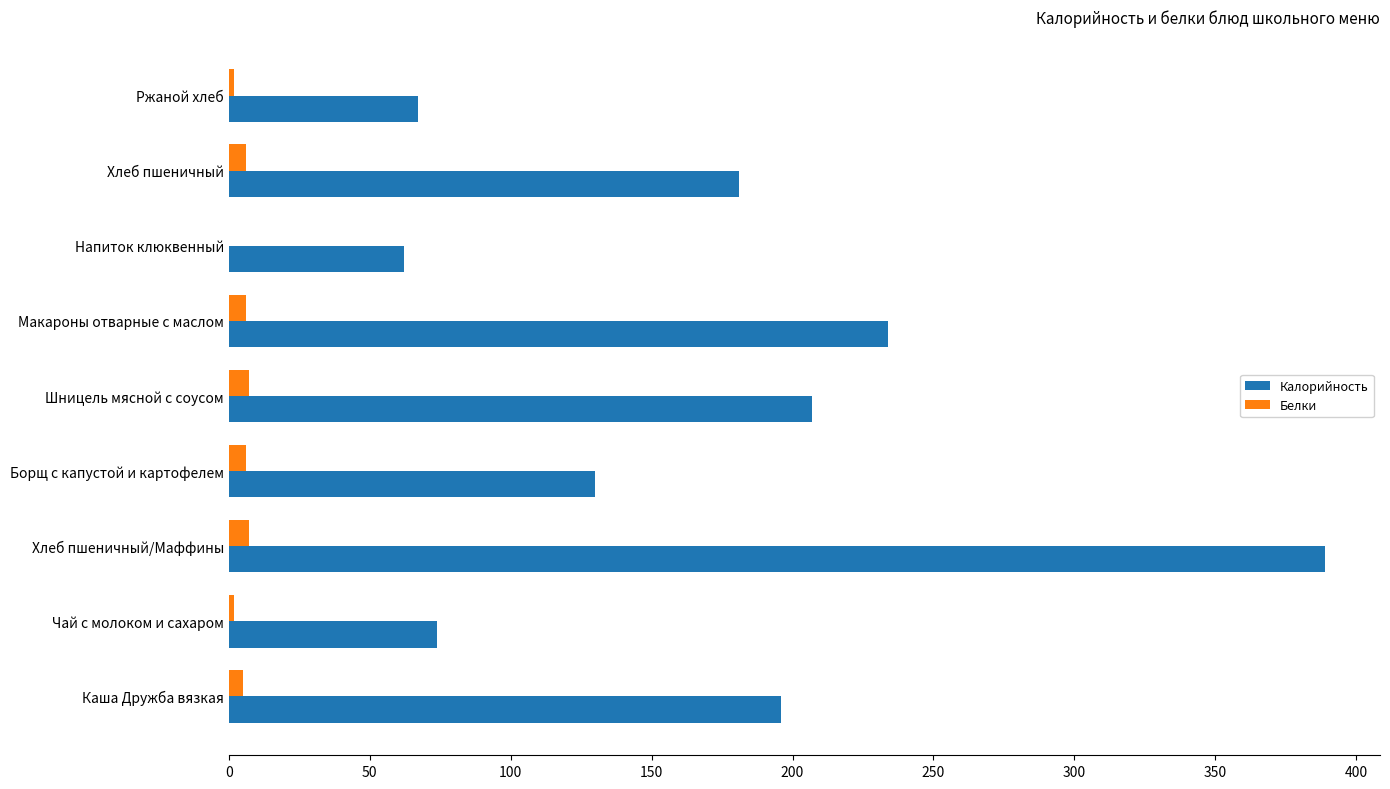

The Калорийность series shows 389 at Хлеб пшеничный/Маффины. True or false?

True